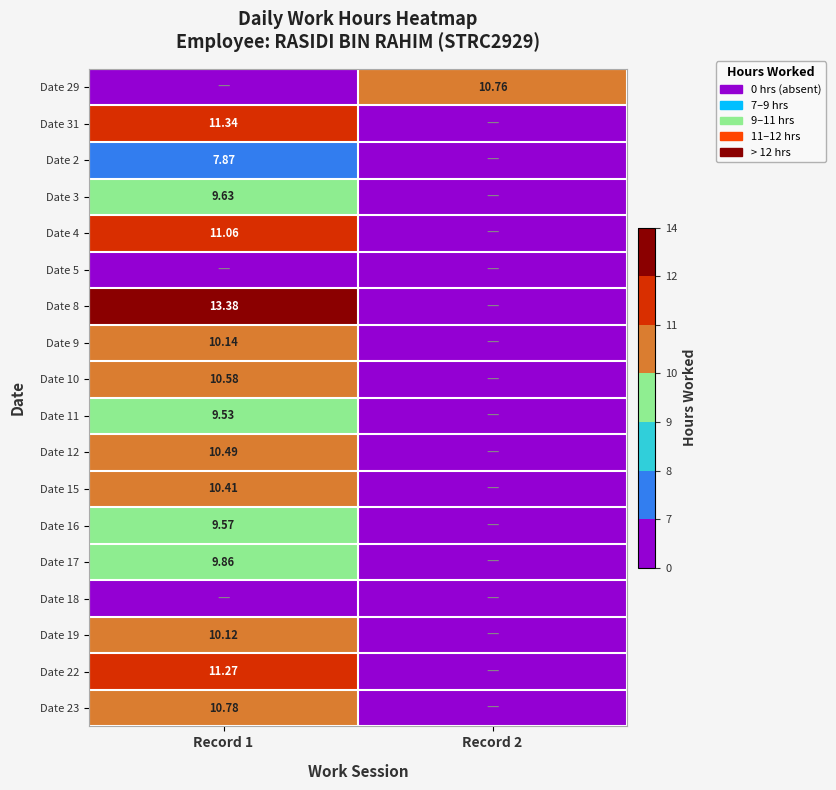

What is the total value across all series at Record 1?

156.0